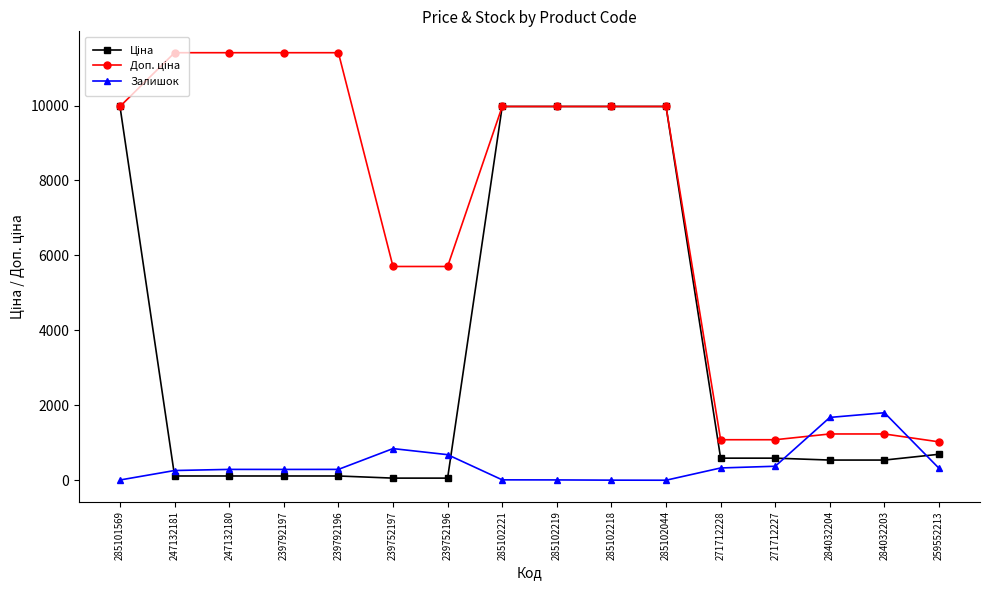

What is the greatest value displayed?

11410.0